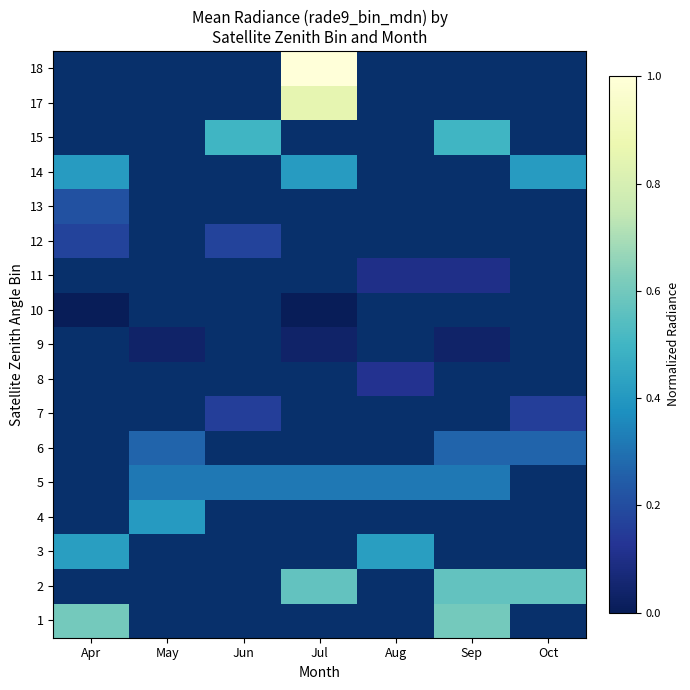

What is the difference between the highest and lowest values at Sep?

0.6